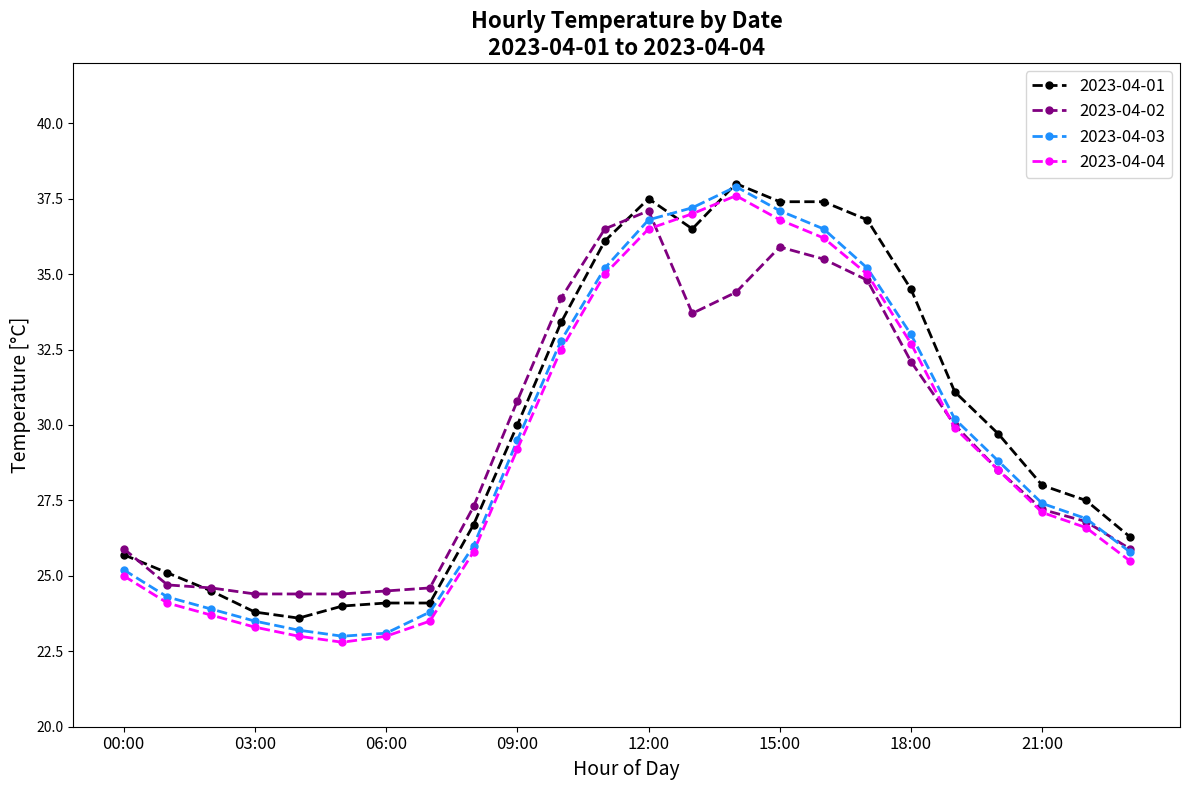

What are all the series names shown in the legend?

2023-04-01, 2023-04-02, 2023-04-03, 2023-04-04